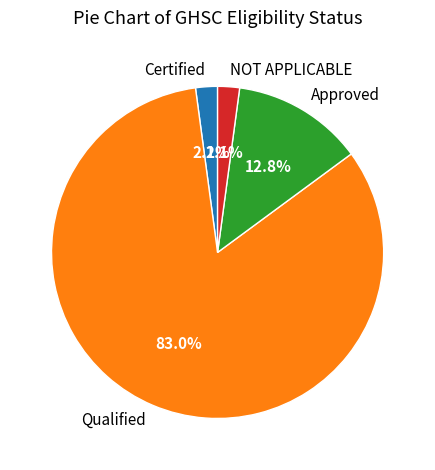

What portion of the pie excludes Certified?

97.9%